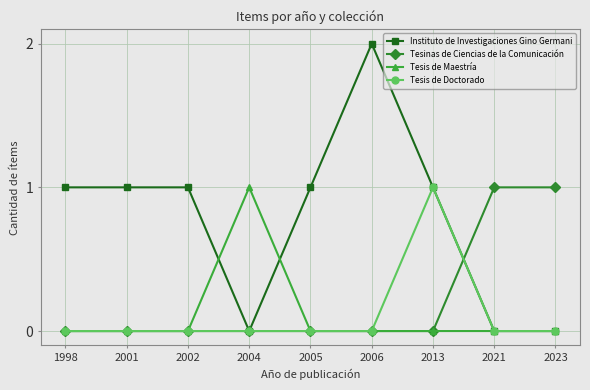

Is it true that Tesis de Doctorado equals -1 at 2023?

False